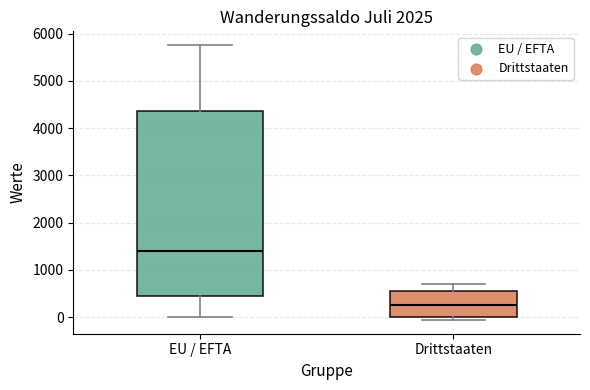

Where does the median line of the box for Drittstaaten sit on the y-axis? The values are not printed on the chart, so give them approximately, as read against the axis.

300